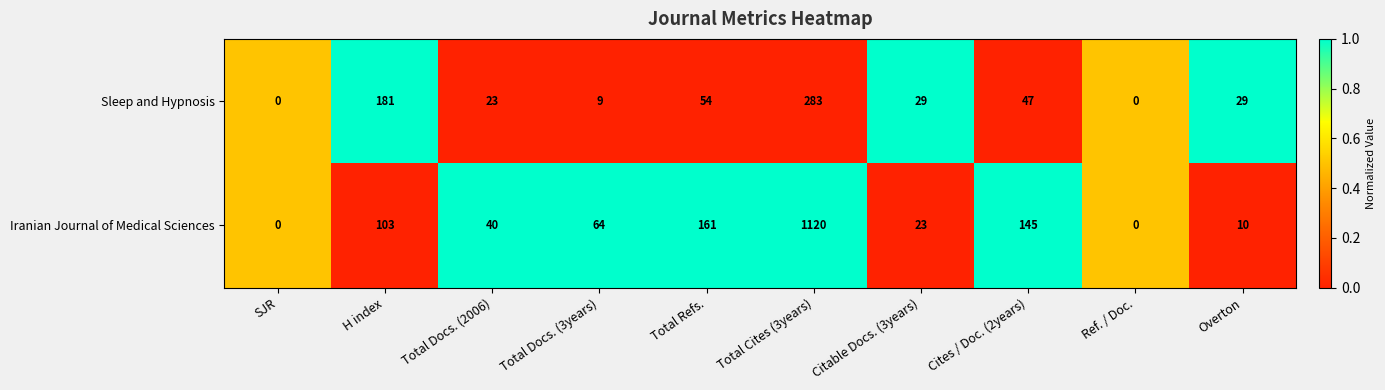

At which category is the sum across all series the highest?

Total Cites (3years)